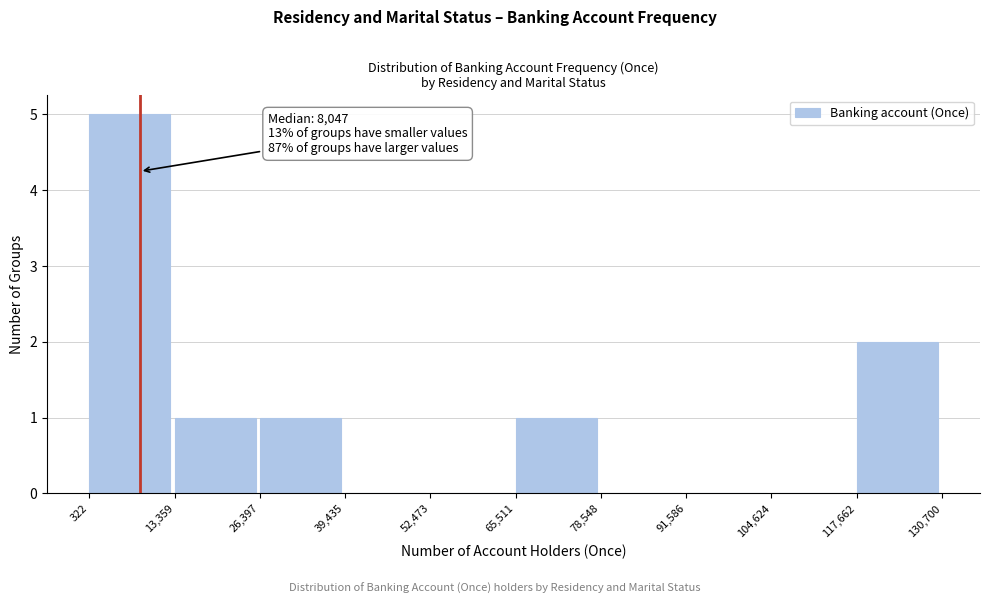

Over which range of the x-axis is the bar tallest?

322 to 13,359